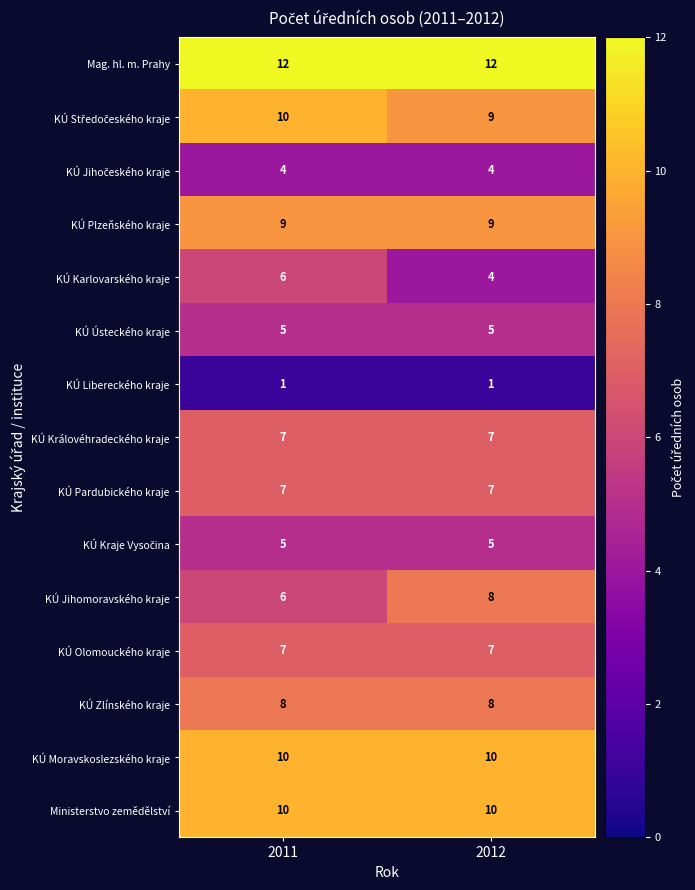

What is the approximate value of KÚ Karlovarského kraje at 2012?

4